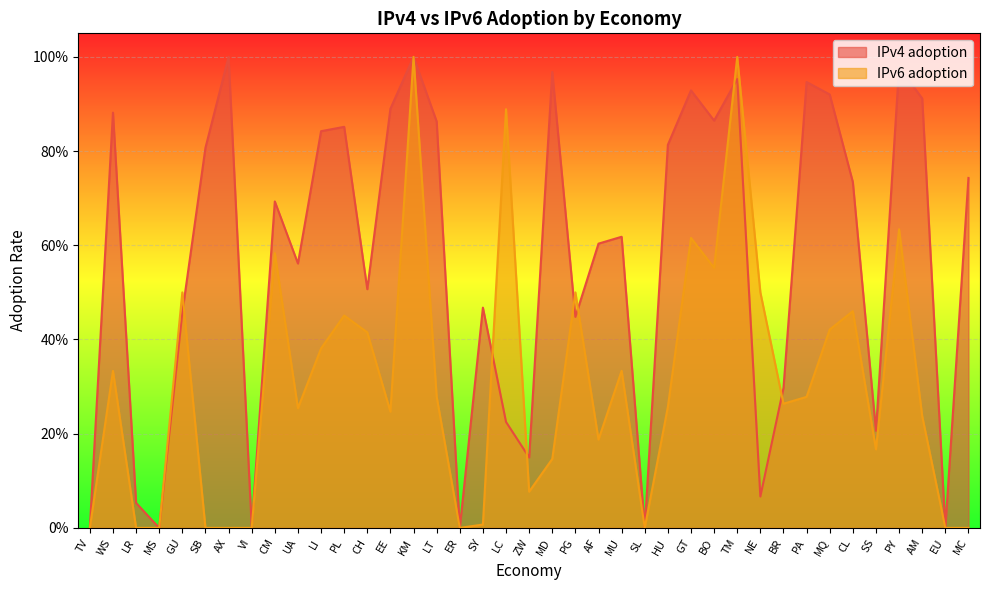

Reading left to right, list all the values displayed in this chart.

IPv4 adoption: 0.0	0.9	0.1	0.0	0.5	0.8	1.0	0.0	0.7	0.6	0.8	0.9	0.5	0.9	1.0	0.9	0.0	0.5	0.2	0.1	1.0	0.4	0.6	0.6	0.0	0.8	0.9	0.9	1.0	0.1	0.3	0.9	0.9	0.7	0.2	1.0	0.9	0.0	0.7
IPv6 adoption: 0.0	0.3	0.0	0.0	0.5	0.0	0.0	0.0	0.6	0.3	0.4	0.5	0.4	0.2	1.0	0.3	0.0	0.0	0.9	0.1	0.1	0.5	0.2	0.3	0.0	0.3	0.6	0.6	1.0	0.5	0.3	0.3	0.4	0.5	0.2	0.6	0.2	0.0	0.0